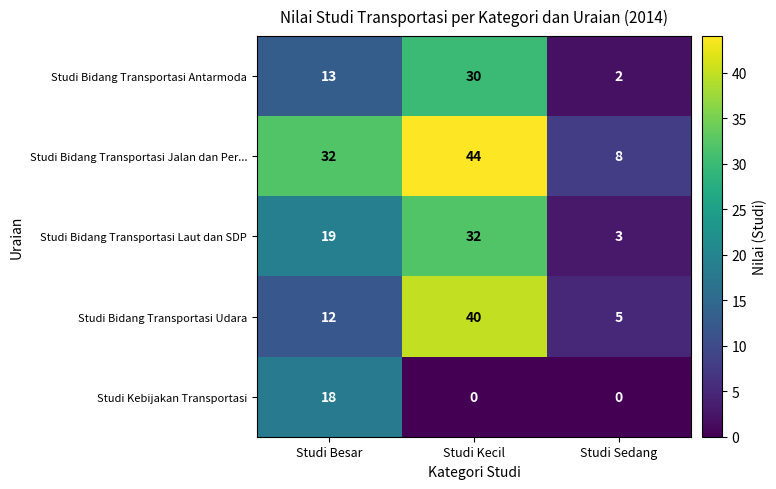

What is the greatest value displayed?

44